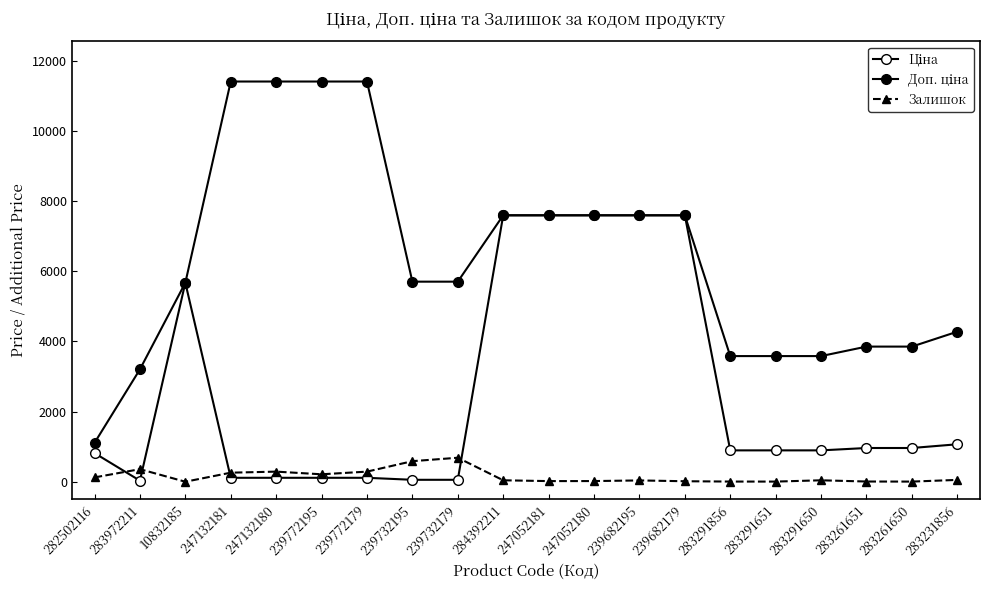

What is the approximate value of Залишок at 239772179?

290.0